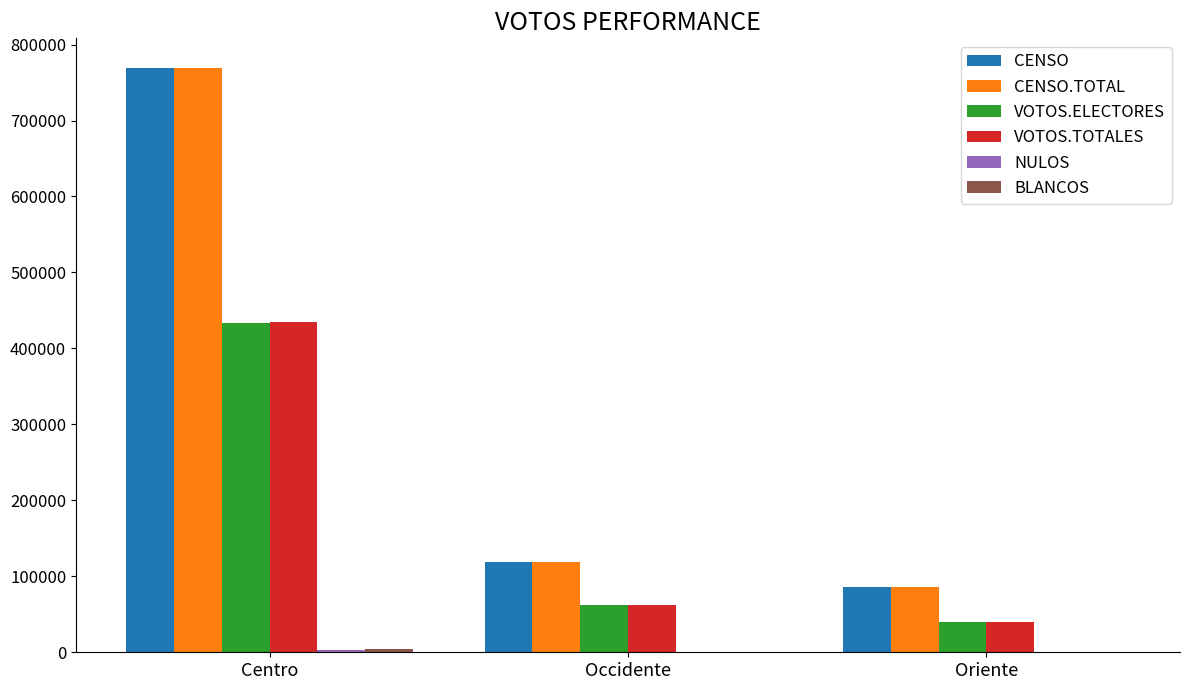

What is the highest value of the CENSO series?

769700